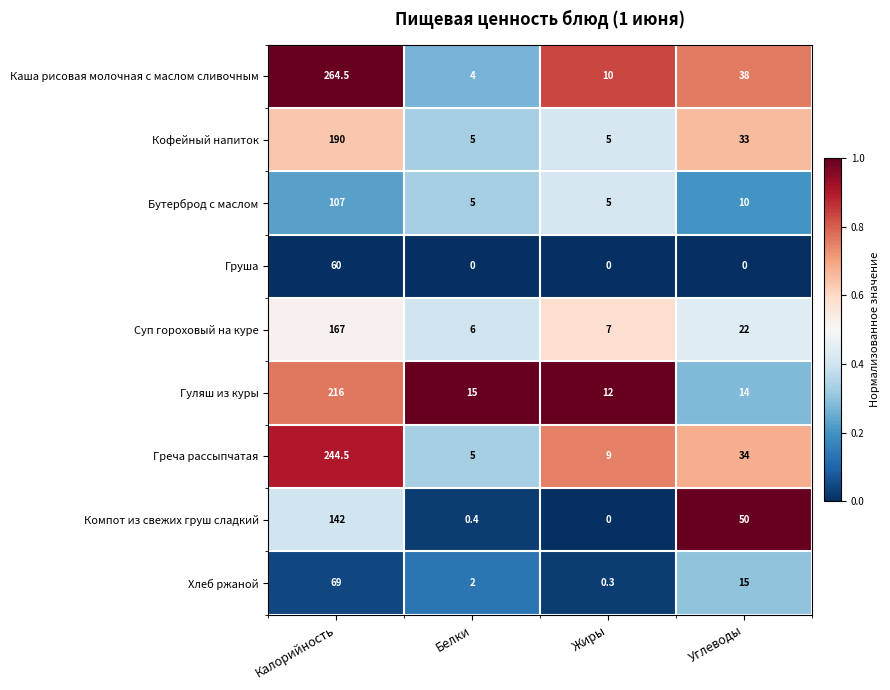

At which category is the sum across all series the highest?

Калорийность